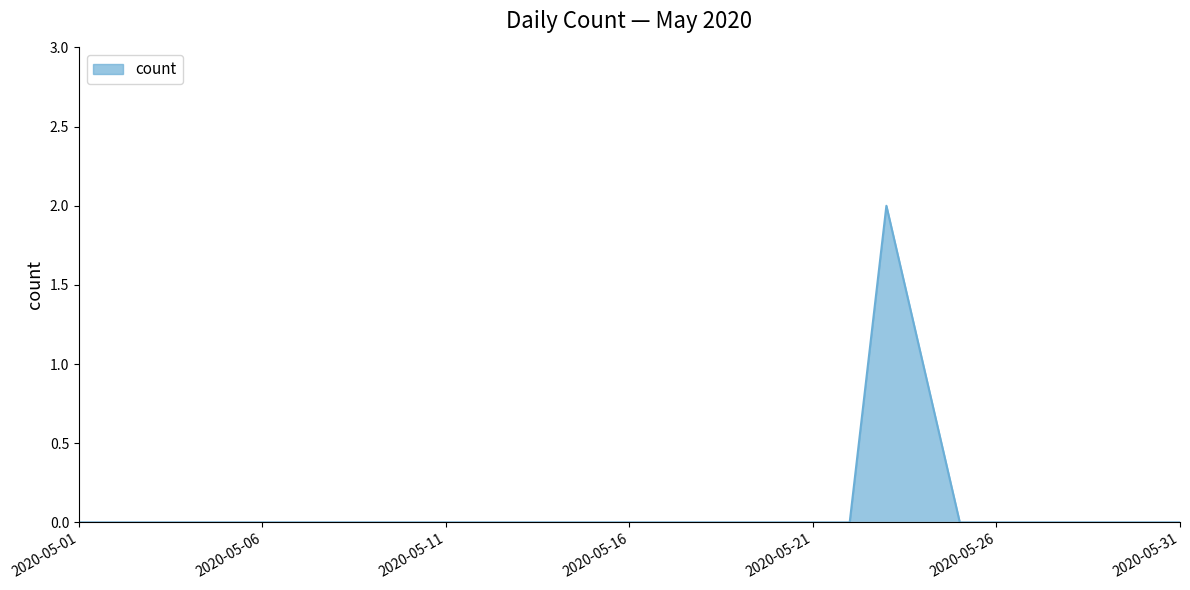

Count the number of categories in the chart.

31